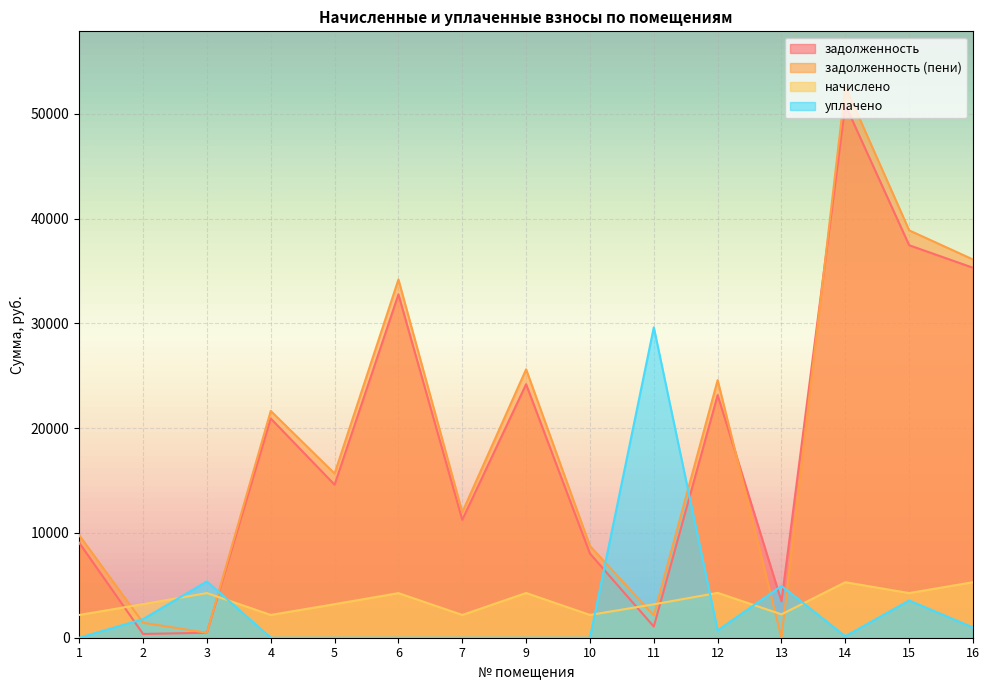

How many lines are shown in the chart?

4